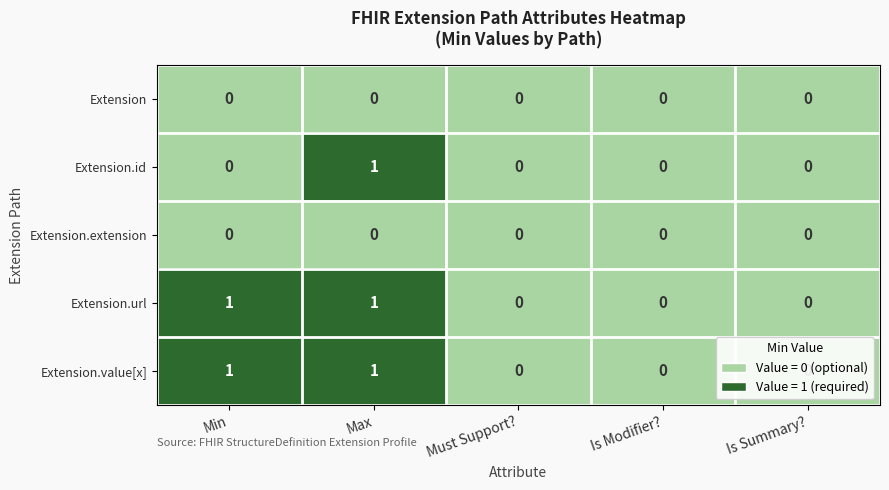

How many values in the Extension.value[x] series exceed 0?

2